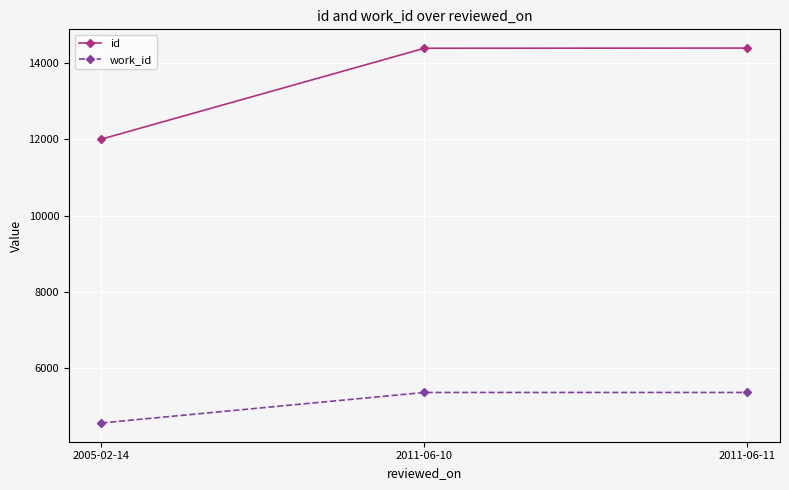

What is the sum of all work_id values?

15298